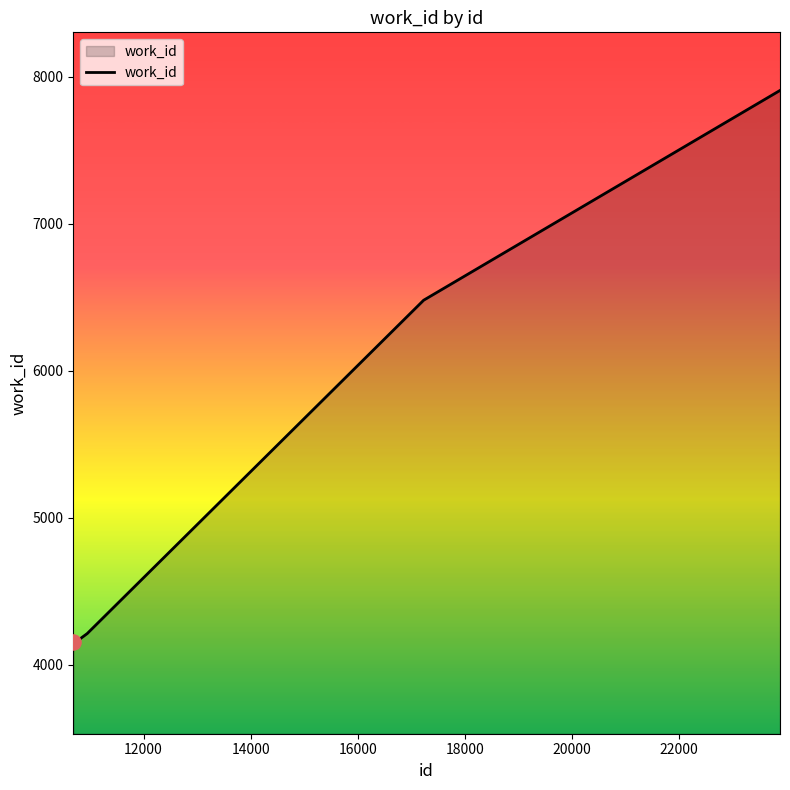

What is the difference between the maximum and minimum values?

3753